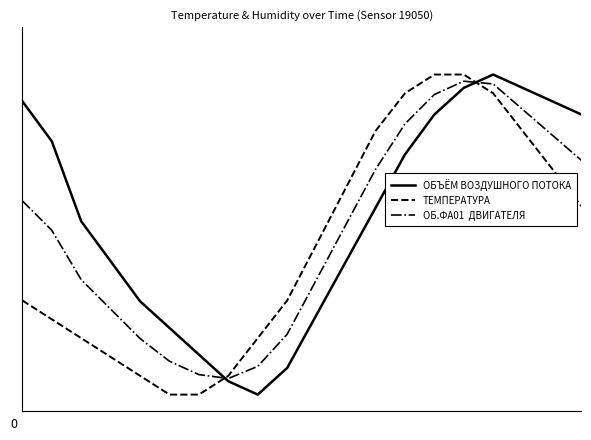

Does the chart have visible grid lines?

No